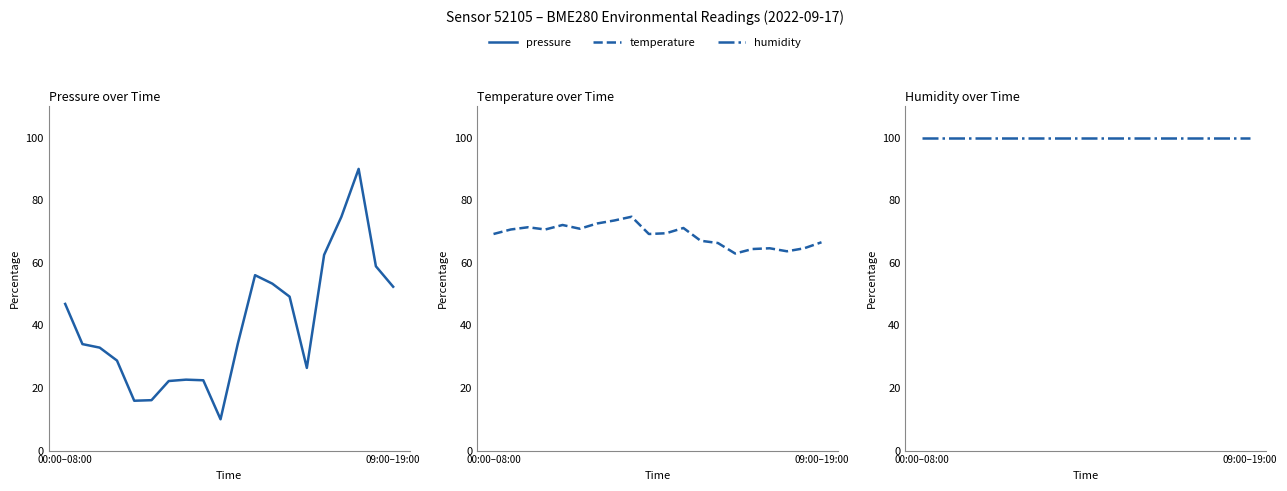

True or false: humidity and temperature intersect in this chart.

False